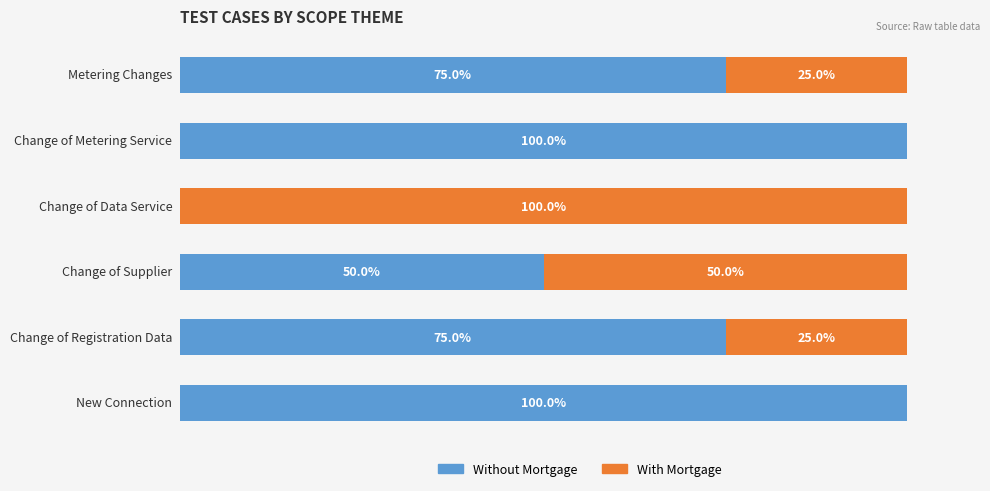

What are all the series names shown in the legend?

Without Mortgage, With Mortgage